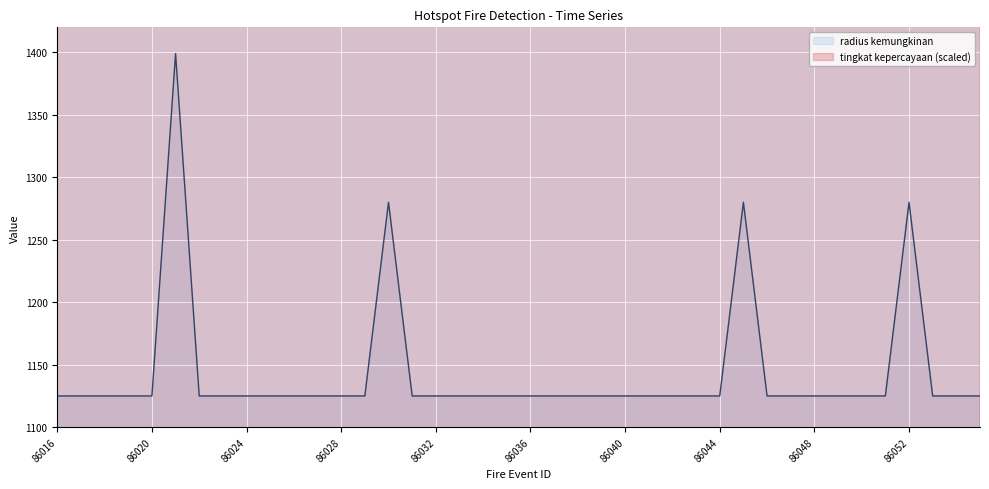

What is the maximum value for radius kemungkinan?

1399